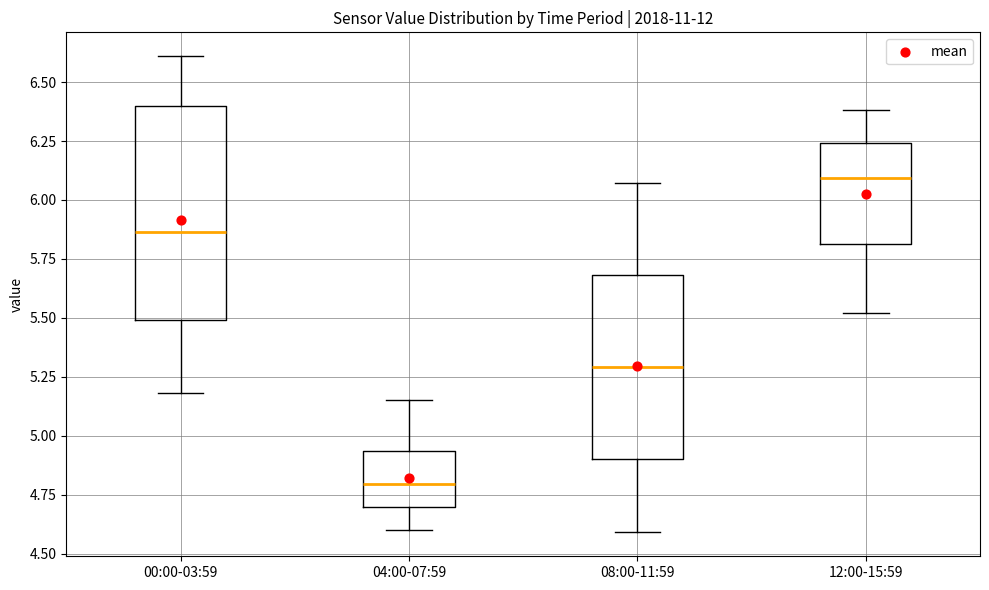

Reading left to right, transcribe this box plot: for each box, give where its median line is, the range the box spans, and where its two whiskers end, as read against the y-axis. The values are not printed on the chart, so give them approximately, as read against the axis.

00:00-03:59: median 5.85, box 5.50 to 6.40, whiskers 5.20 to 6.60
04:00-07:59: median 4.80, box 4.70 to 4.95, whiskers 4.60 to 5.15
08:00-11:59: median 5.30, box 4.90 to 5.70, whiskers 4.60 to 6.05
12:00-15:59: median 6.10, box 5.80 to 6.25, whiskers 5.50 to 6.40